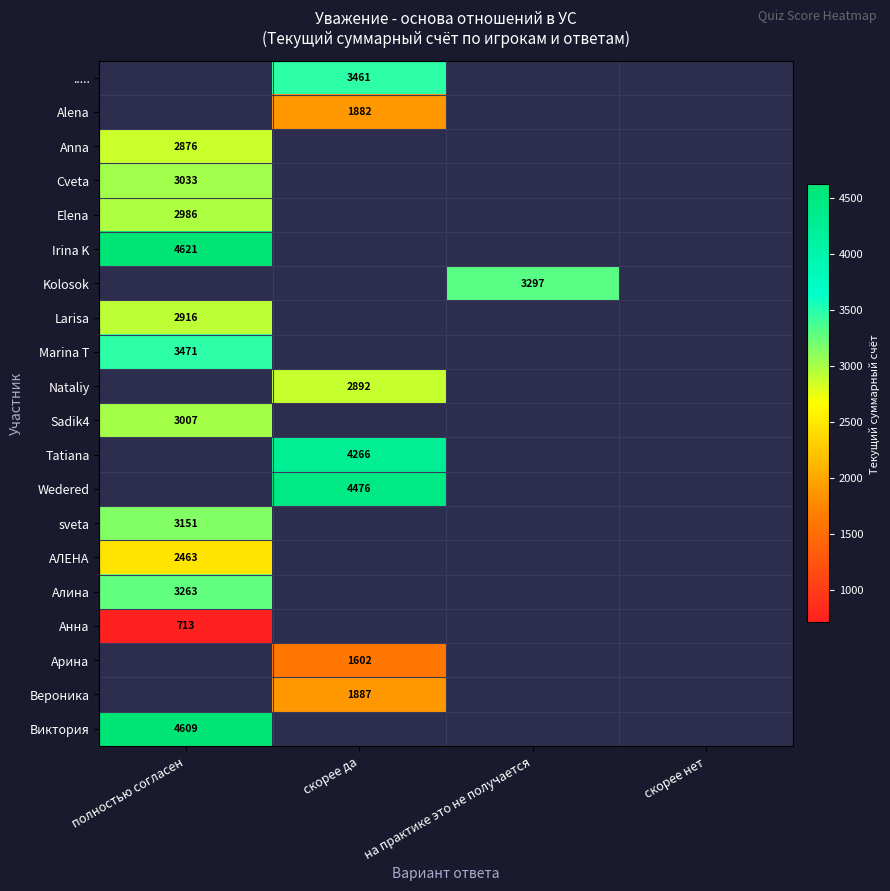

Is the value of Анна at скорее да greater than the value of АЛЕНА at скорее нет?

No